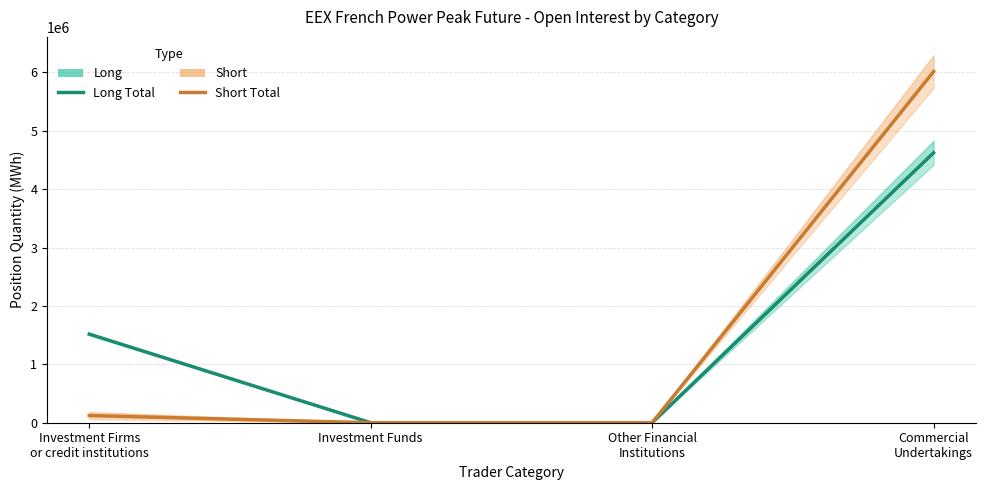

Is it true that Short Total equals 0 at Other Financial
Institutions?

True